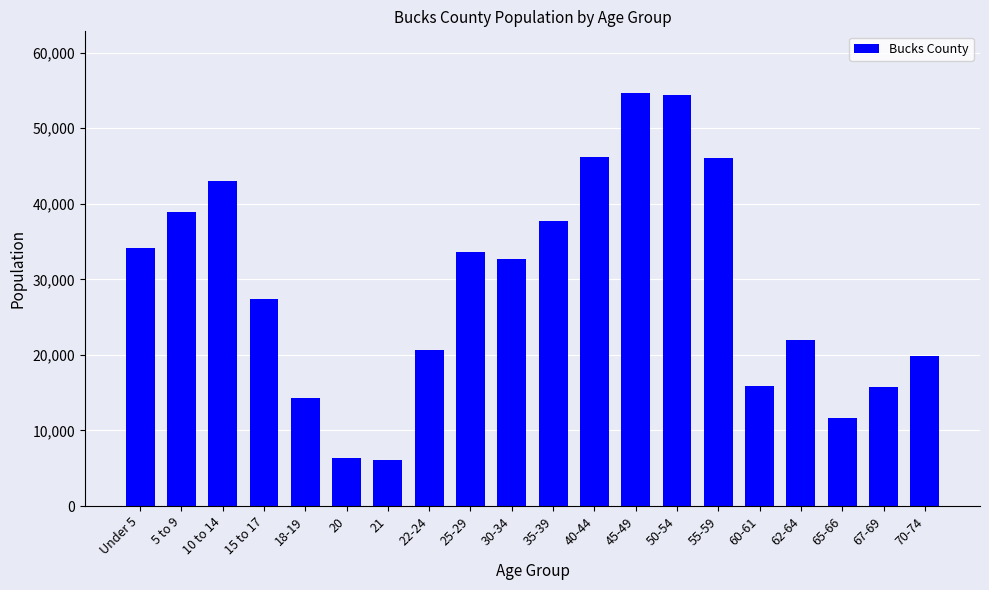

What is the minimum value shown in the chart?

6057